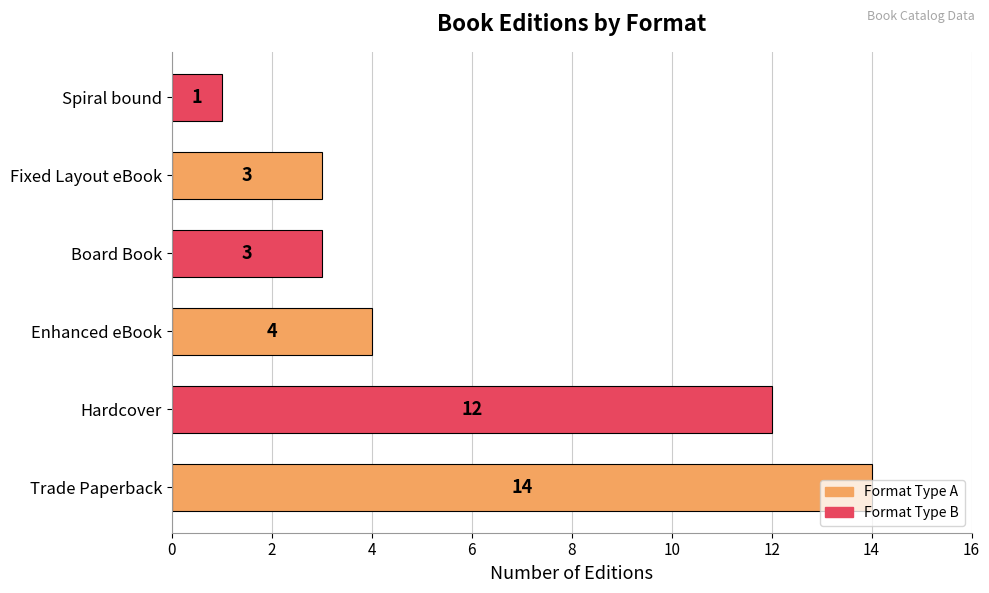

The value at Enhanced eBook is 4. True or false?

True